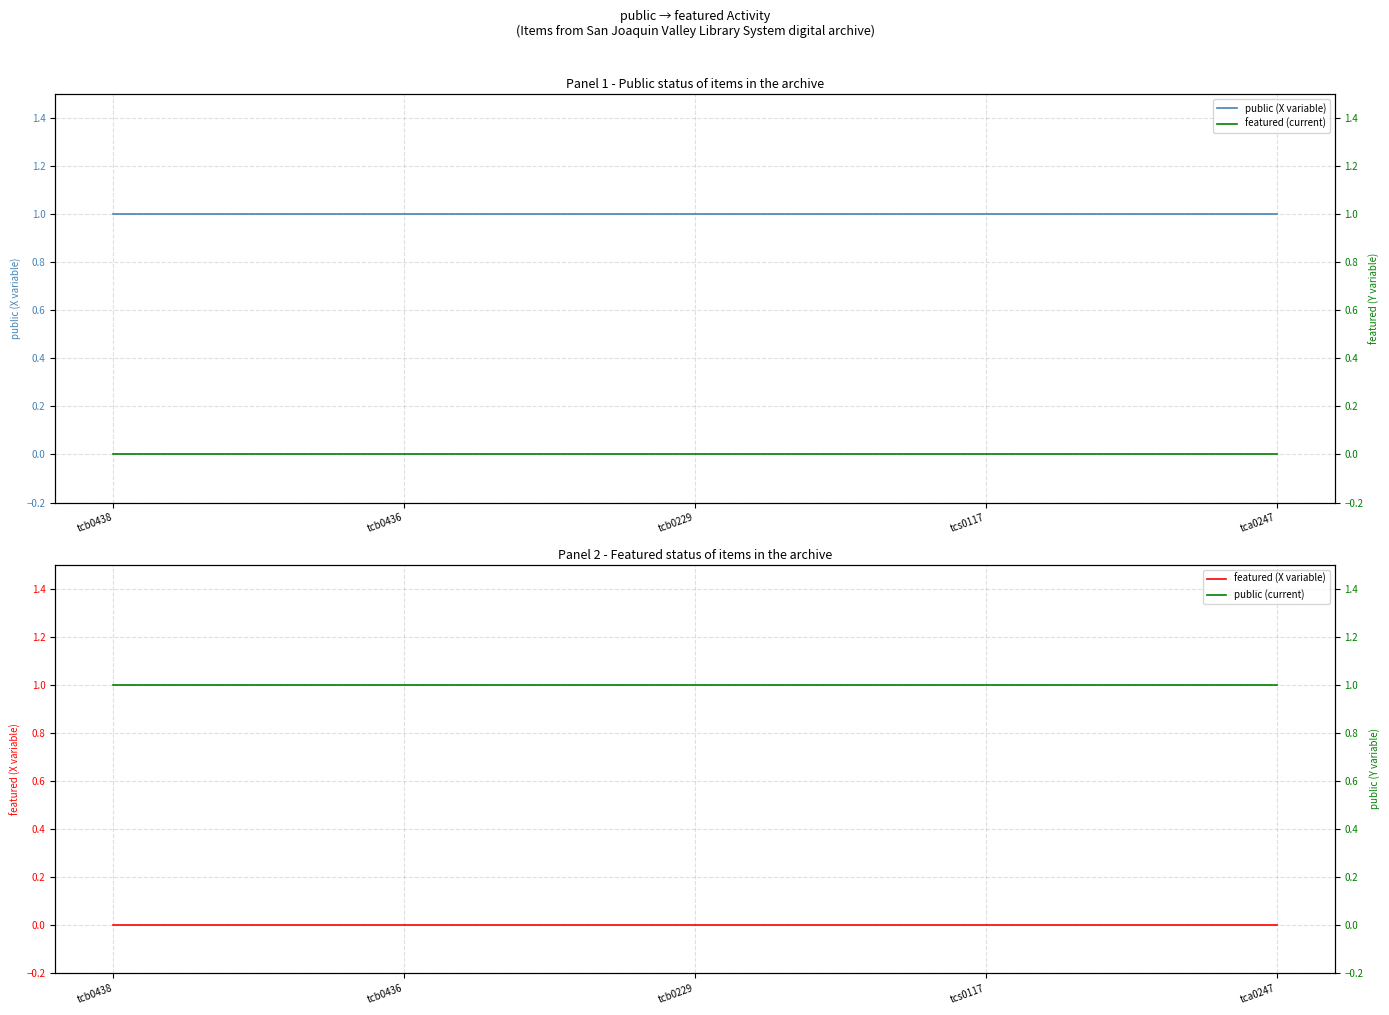

Is it true that public (current) equals 1 at tcs0117?

False